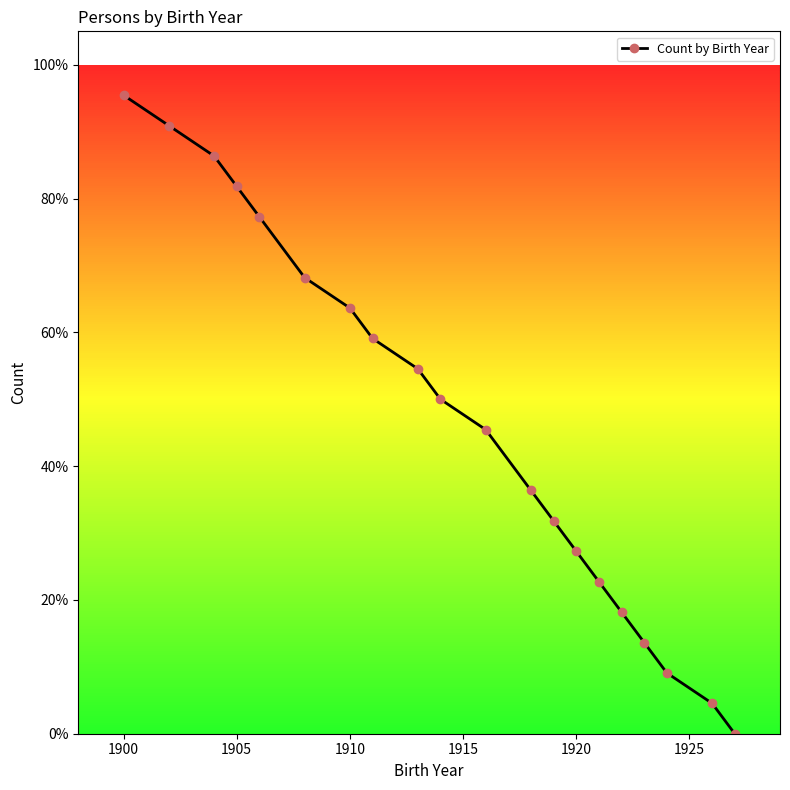

How many lines are shown in the chart?

1